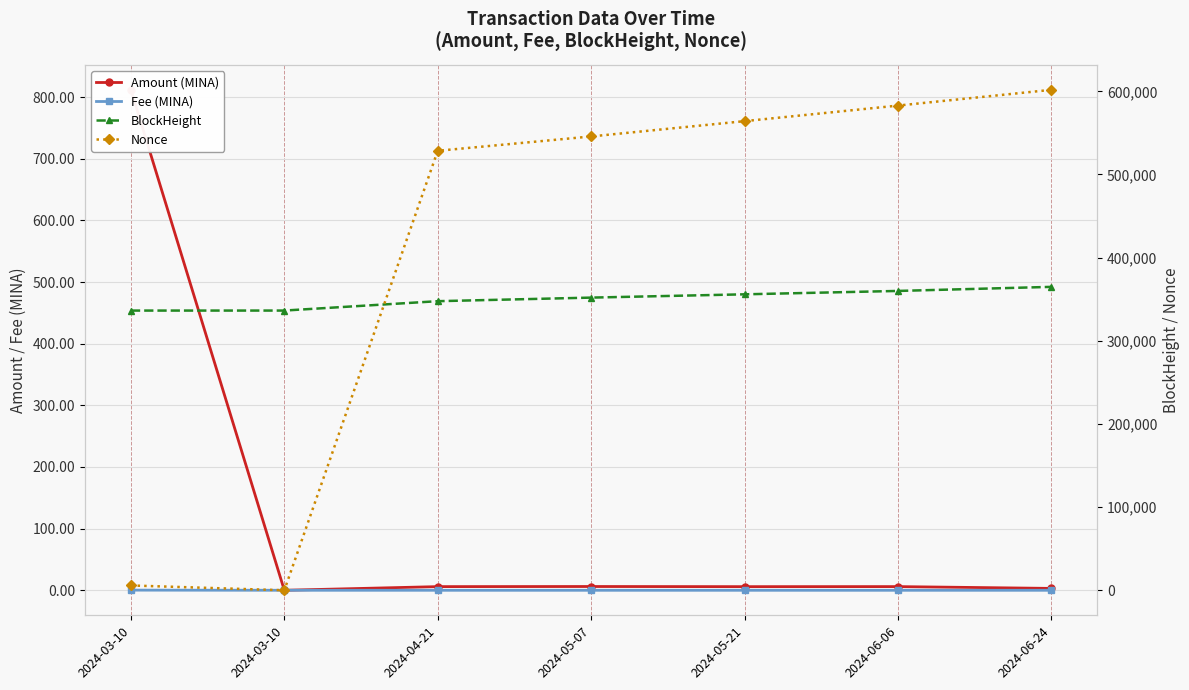

What is the total value across all series at 2024-06-06?

942824.0